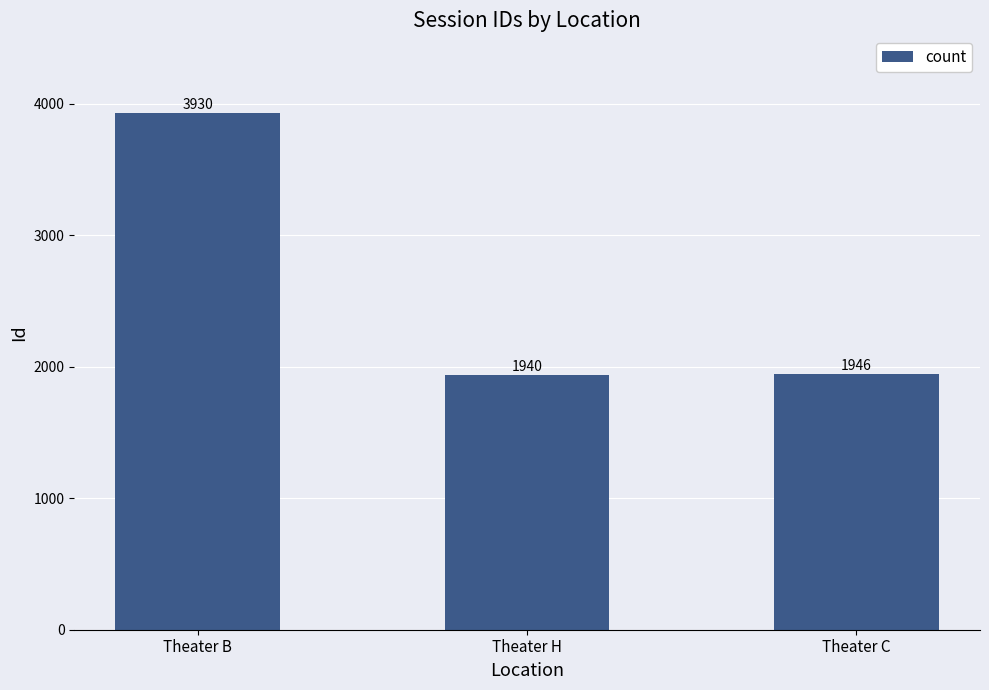

What is the greatest value displayed?

3930